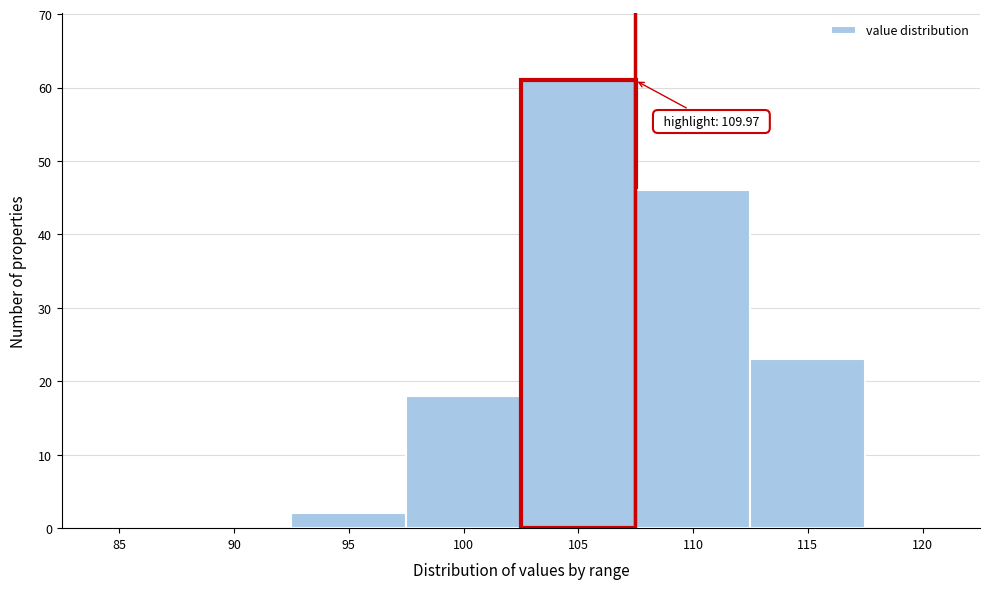

Reading left to right, extract all data points from this chart.

85=0	90=0	95=2	100=18	105=61	110=46	115=23	120=0